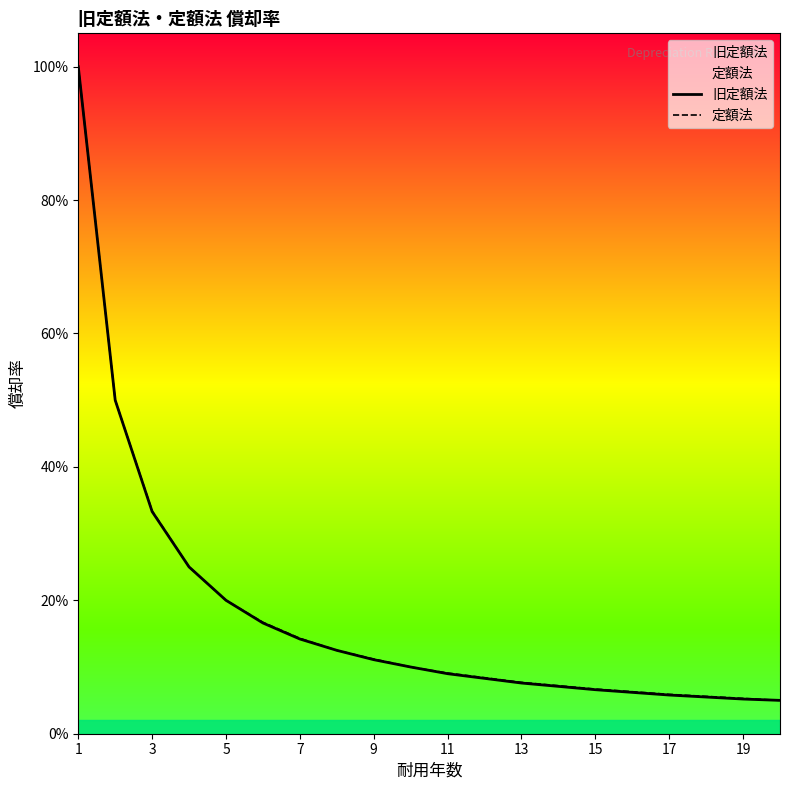

What is the smallest value displayed?

0.1